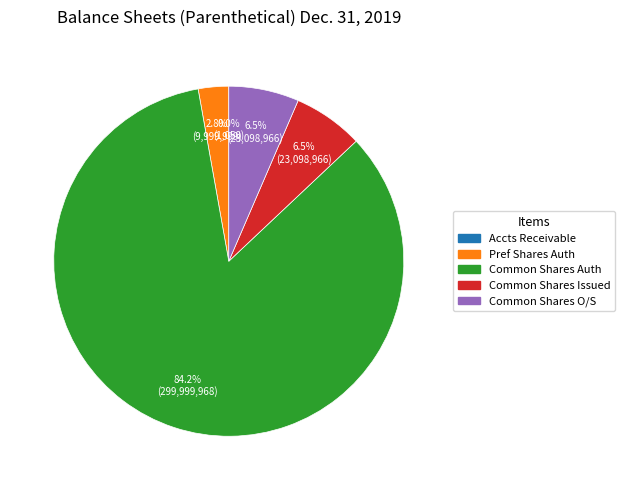

Is the sum of Common Shares Auth and Common Shares Issued greater than half?

Yes